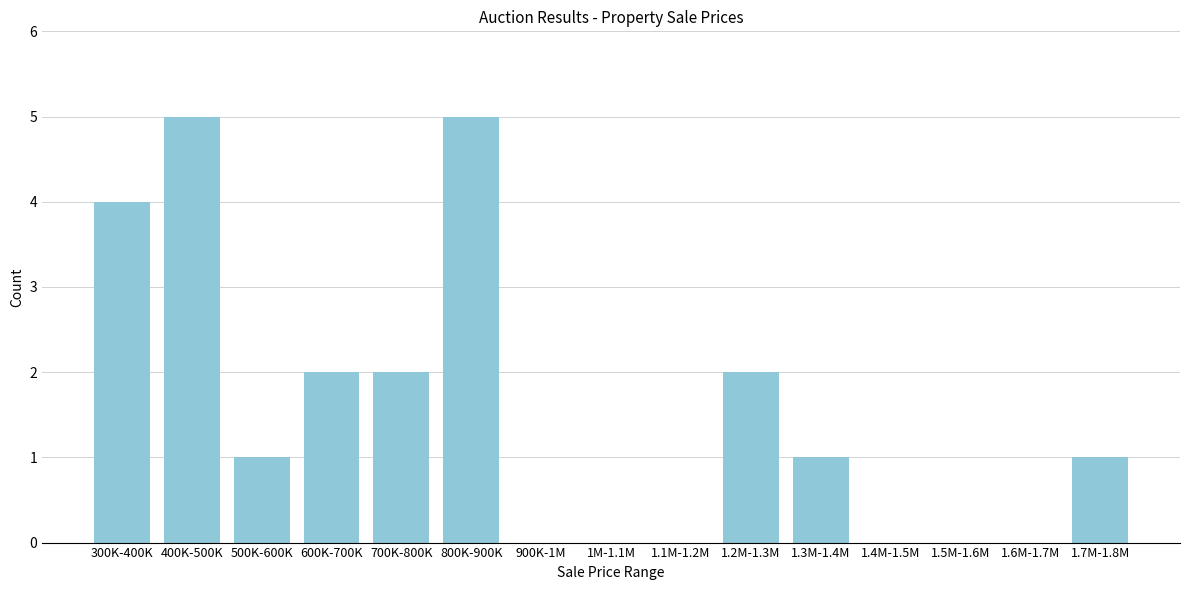

Reading right to left, what are all the values shown in this chart?

1.7M-1.8M=1	1.6M-1.7M=0	1.5M-1.6M=0	1.4M-1.5M=0	1.3M-1.4M=1	1.2M-1.3M=2	1.1M-1.2M=0	1M-1.1M=0	900K-1M=0	800K-900K=5	700K-800K=2	600K-700K=2	500K-600K=1	400K-500K=5	300K-400K=4